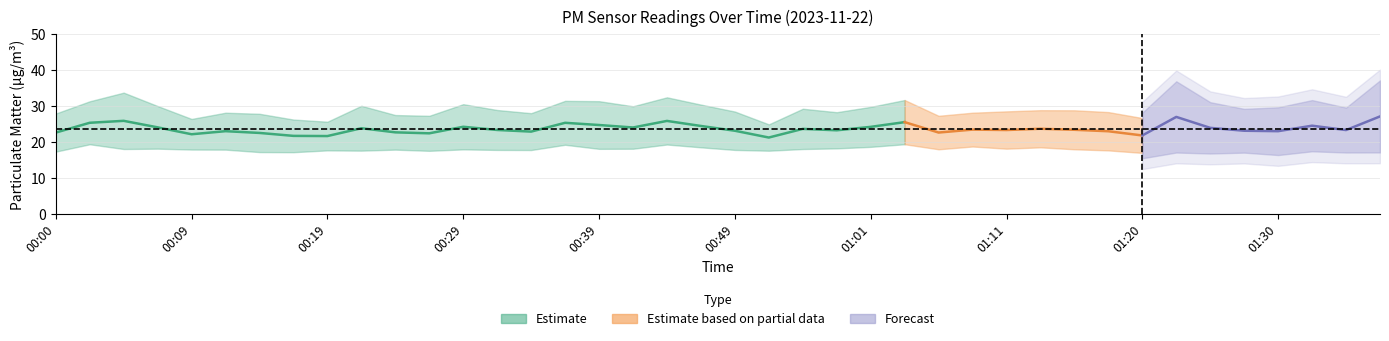

Reading left to right, list all the values displayed in this chart.

P1: 27.9	31.3	33.7	30.0	26.4	28.1	27.8	26.2	25.6	30.1	27.5	27.3	30.5	28.9	28.0	31.4	31.3	29.9	32.4	30.4	28.4	24.9	29.2	28.3	29.8	31.6	27.3	28.1	28.5	28.8	28.8	28.3	26.6	35.4	29.6	27.7	28.1	30.1	28.1	35.6
P2: 17.3	19.4	18.1	18.1	17.9	17.9	17.2	17.2	17.7	17.6	17.9	17.6	17.9	17.8	17.8	19.2	18.1	18.1	19.3	18.5	17.8	17.6	18.1	18.2	18.6	19.4	18.0	18.8	18.1	18.5	18.0	17.7	17.0	18.6	18.3	18.6	17.9	18.9	18.6	18.6